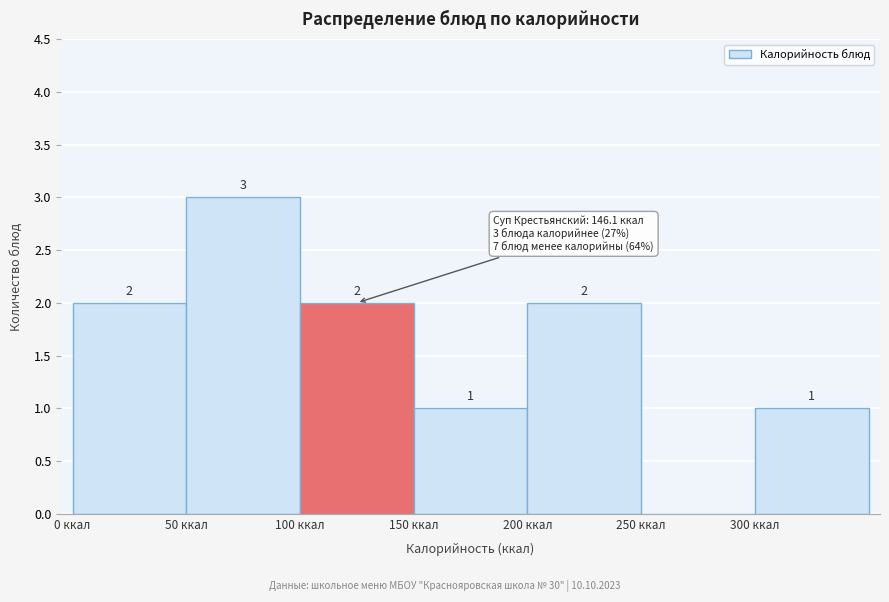

Over which range of the x-axis is the bar tallest?

50 to 100